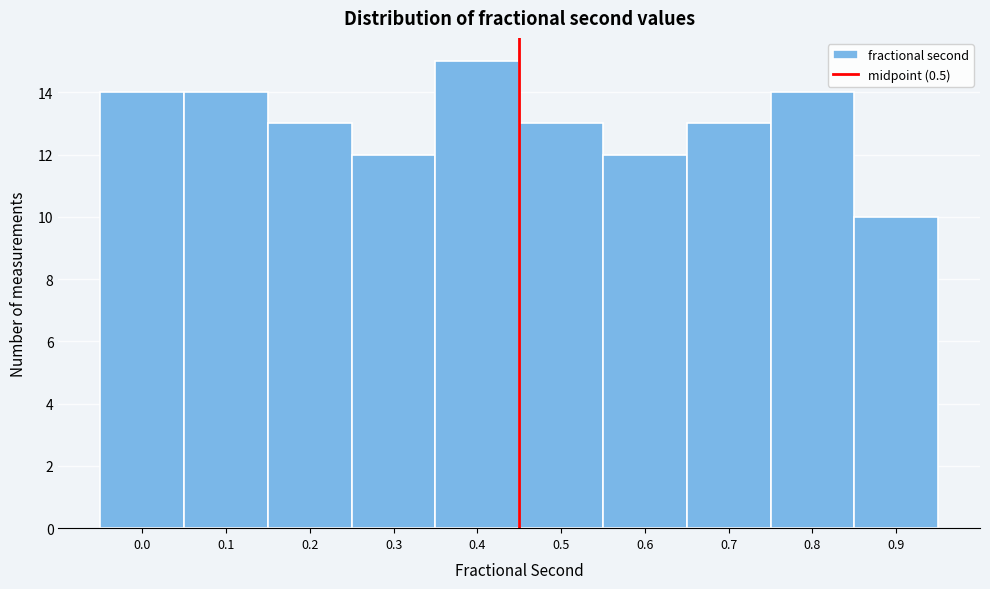

Reading right to left, transcribe all the data shown in this chart.

10	14	13	12	13	15	12	13	14	14